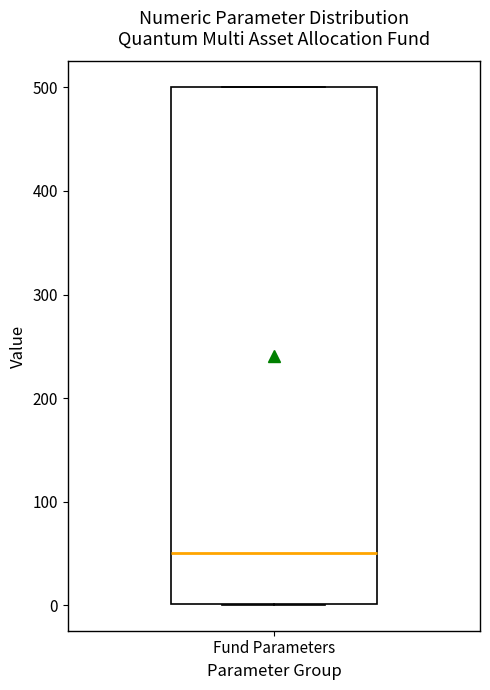

Read this box plot against the y-axis: the position of the median line, the range covered by the box, and the ends of both whiskers. The values are not printed on the chart, so give them approximately, as read against the axis.

median 50, box 0 to 500, whiskers 0 to 500